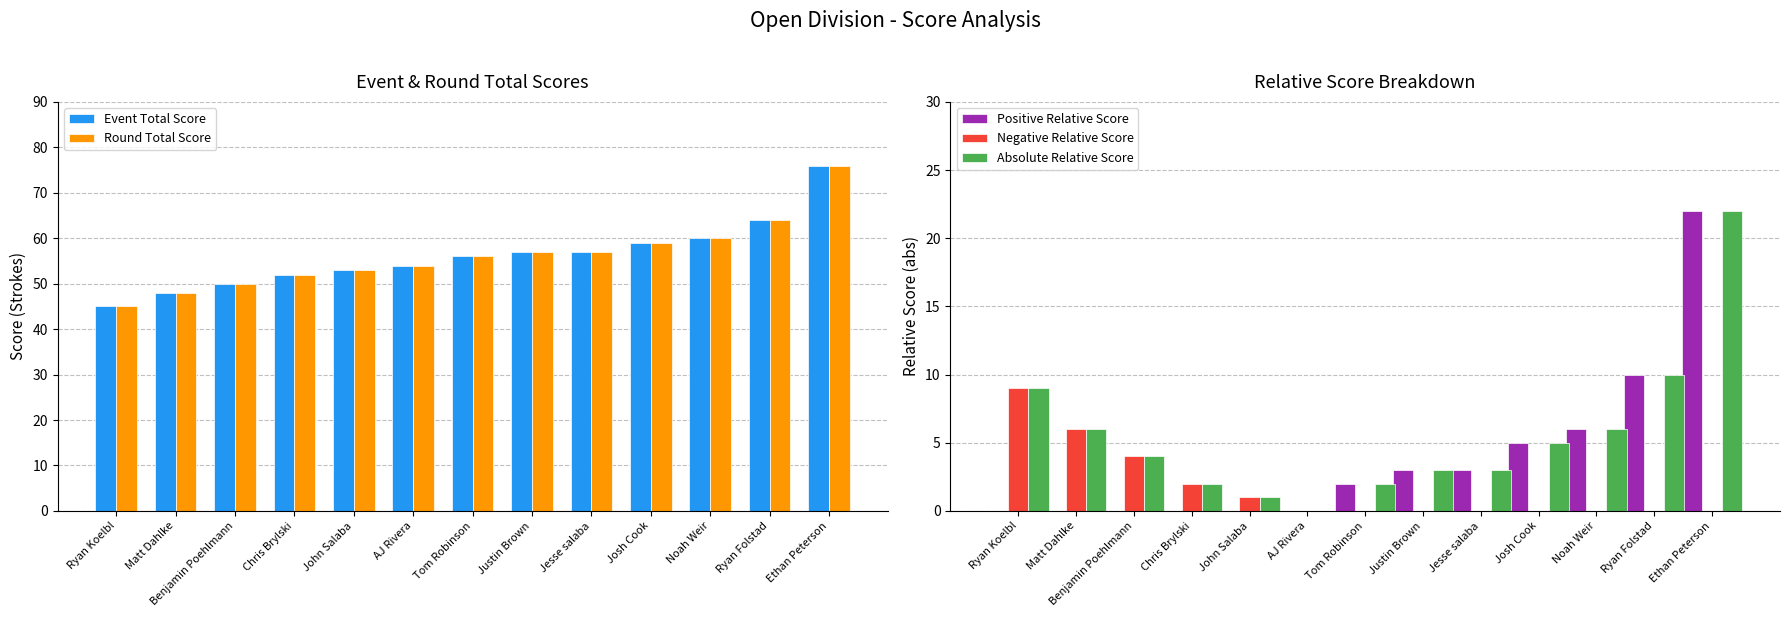

The value of Event Total Score at Ethan Peterson is 115. True or false?

False